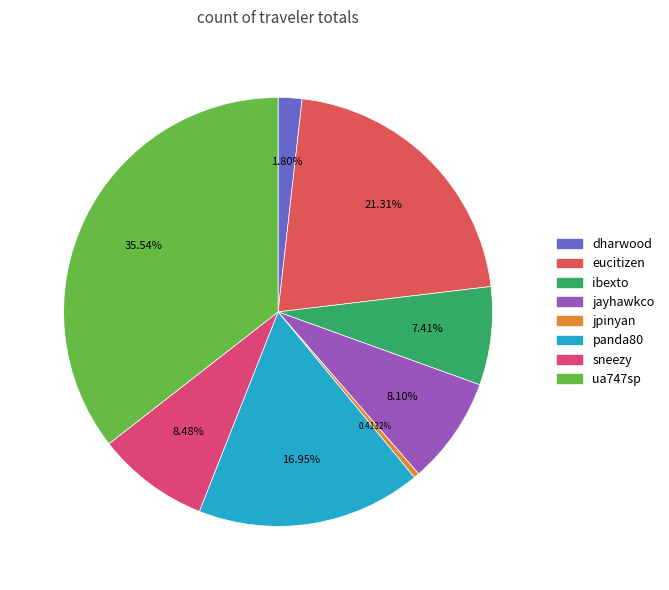

Count the number of slices in the pie.

8